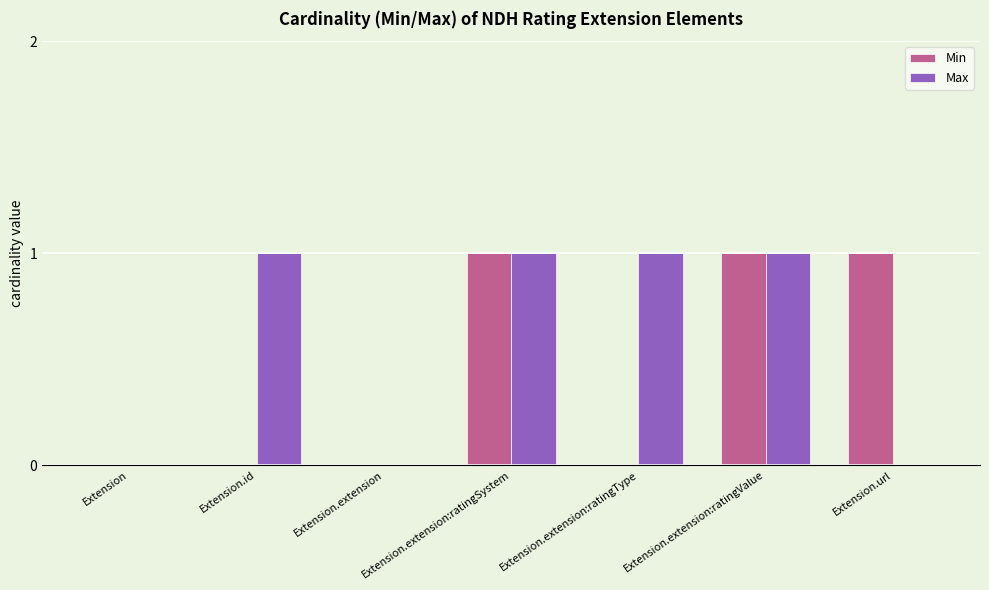

Reading left to right, list all the values displayed in this chart.

Min: Extension=0	Extension.id=0	Extension.extension=0	Extension.extension:ratingSystem=1	Extension.extension:ratingType=0	Extension.extension:ratingValue=1	Extension.url=1
Max: Extension=0	Extension.id=1	Extension.extension=0	Extension.extension:ratingSystem=1	Extension.extension:ratingType=1	Extension.extension:ratingValue=1	Extension.url=0